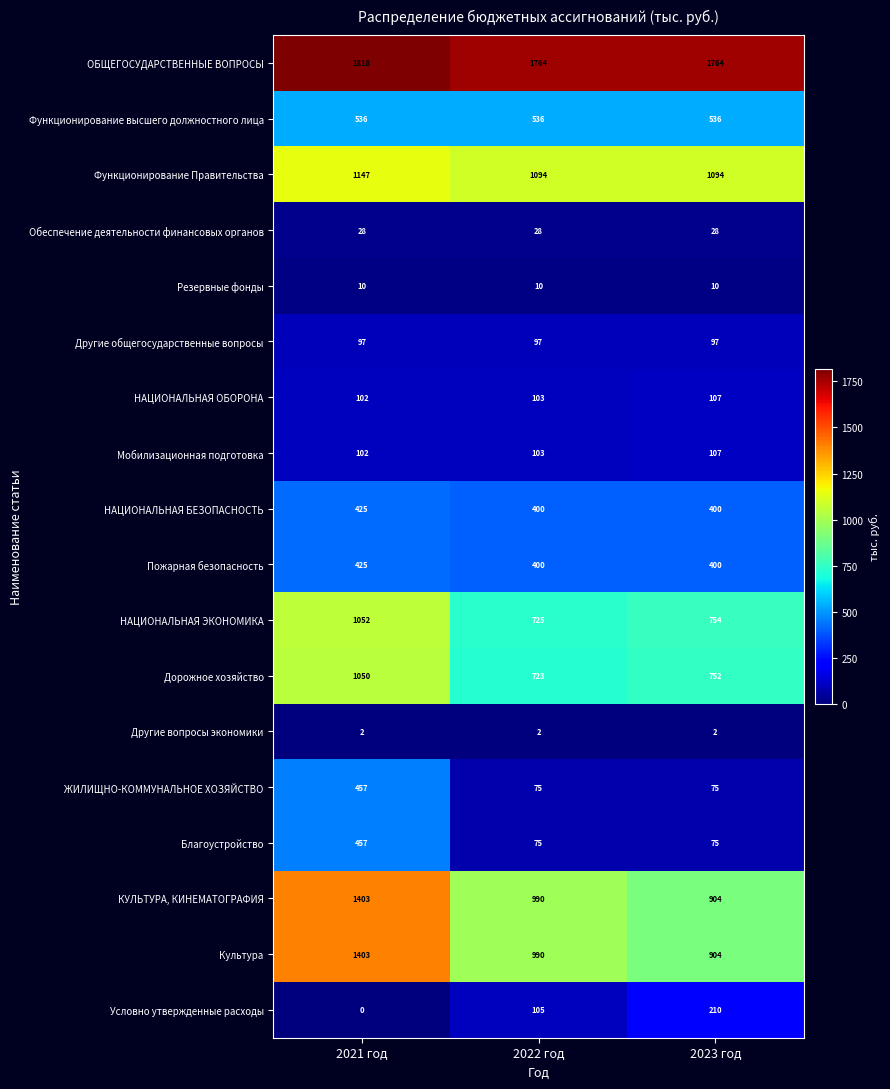

What is the difference between the highest and lowest values at 2021 год?

1818